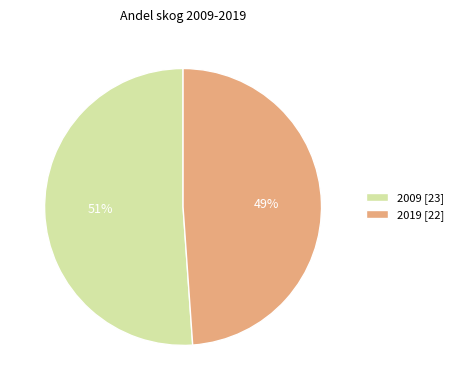

Which slice is the largest?

2009